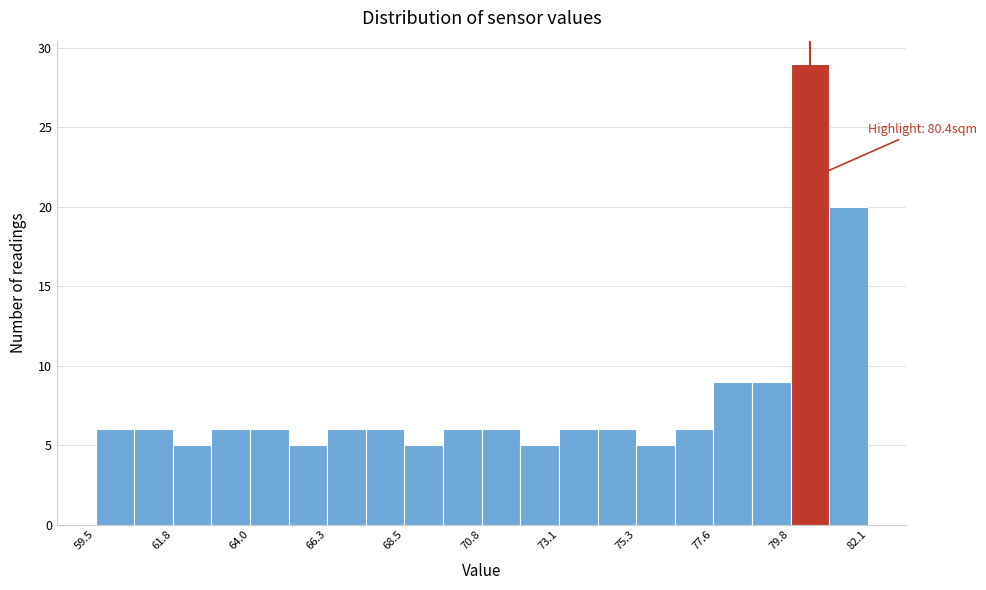

Read against the x-axis, roughly where is the centre of the tallest bar?

80.5